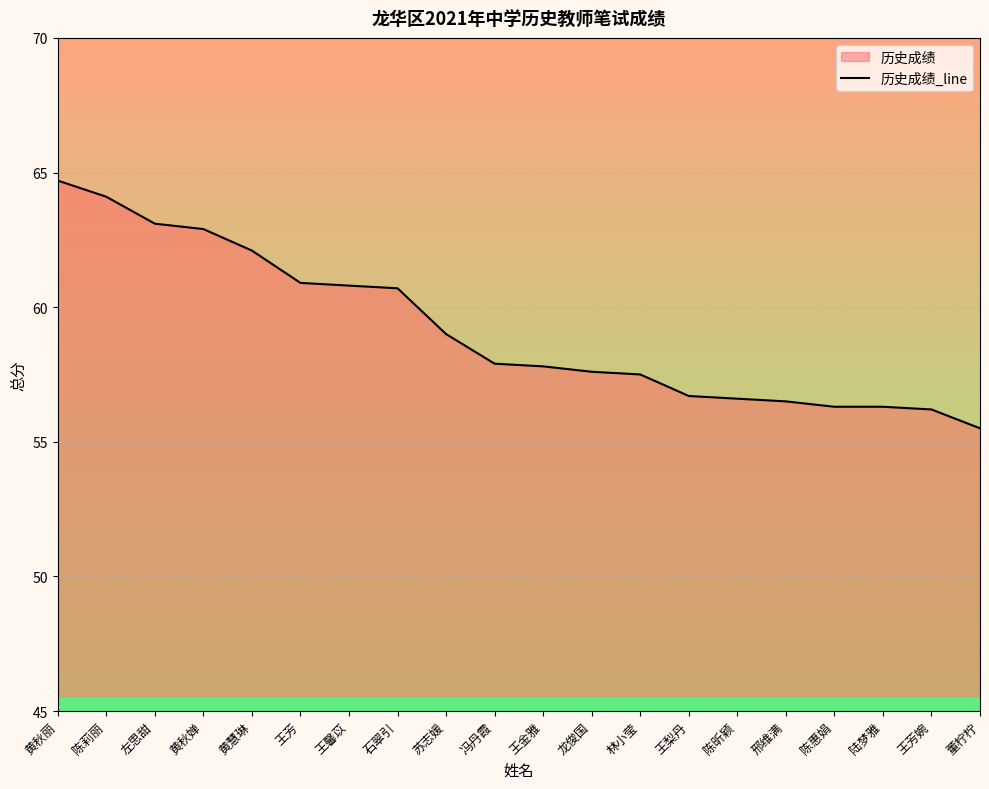

What is the label of the 10th point from the left?

冯丹霞